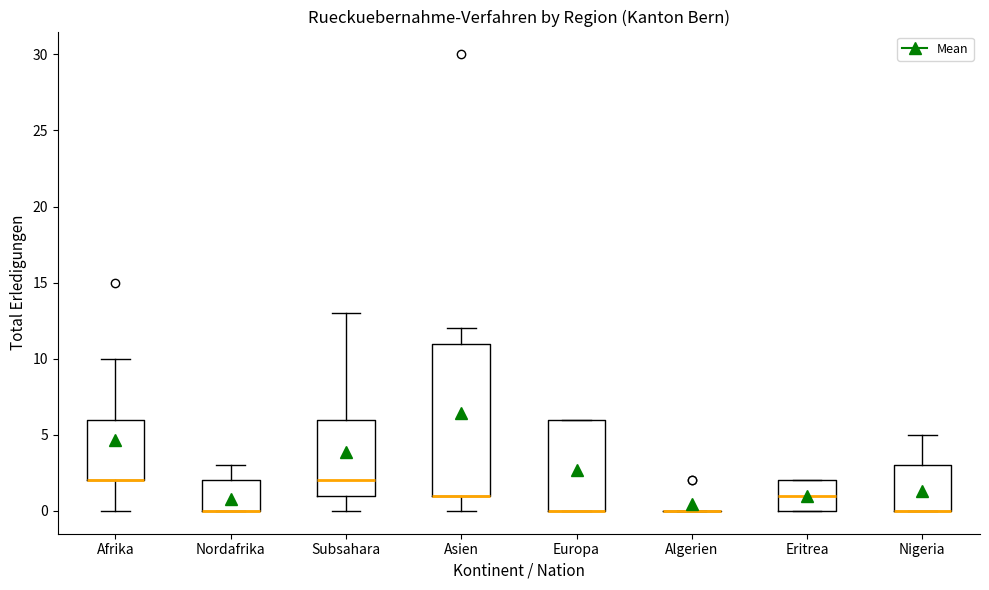

Reading left to right, transcribe this box plot: for each box, give where its median line is, the range the box spans, and where its two whiskers end, as read against the y-axis. The values are not printed on the chart, so give them approximately, as read against the axis.

Afrika: median 2 (drawn on the box's lower edge), box 2 to 6, whiskers 0 to 10
Nordafrika: median 0 (drawn on the box's lower edge), box 0 to 2, whiskers 0 to 3
Subsahara: median 2, box 1 to 6, whiskers 0 to 13
Asien: median 1 (drawn on the box's lower edge), box 1 to 11, whiskers 0 to 12
Europa: median 0 (drawn on the box's lower edge), box 0 to 6, whiskers 0 to 6
Algerien: box collapsed to a line at 0, whiskers 0 to 0
Eritrea: median 1, box 0 to 2, whiskers 0 to 2
Nigeria: median 0 (drawn on the box's lower edge), box 0 to 3, whiskers 0 to 5